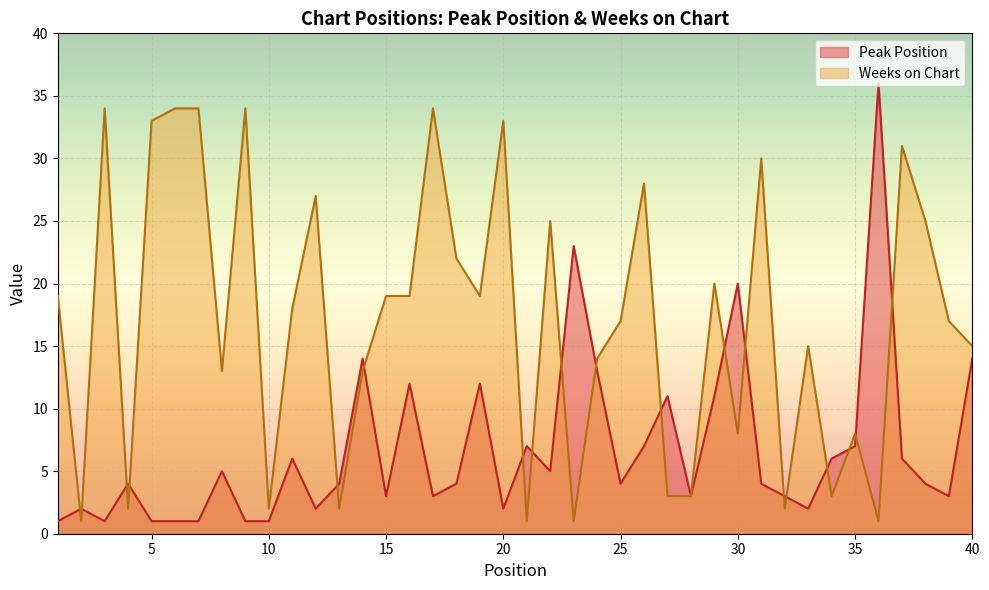

What is the maximum value for Peak Position?

36